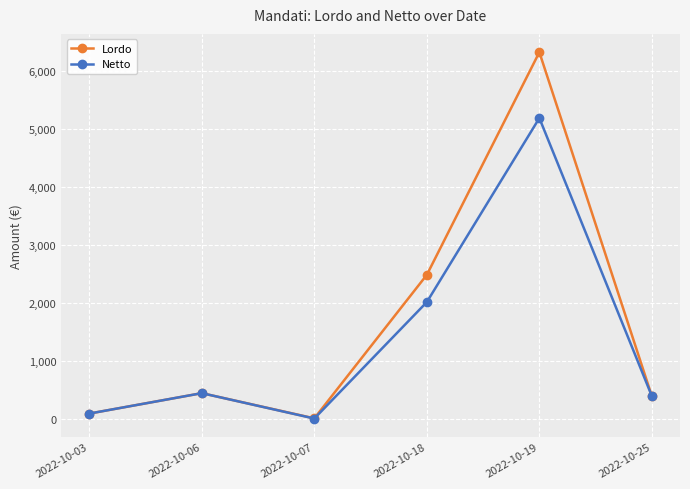

Which category has the lowest value in the Netto series?

2022-10-07